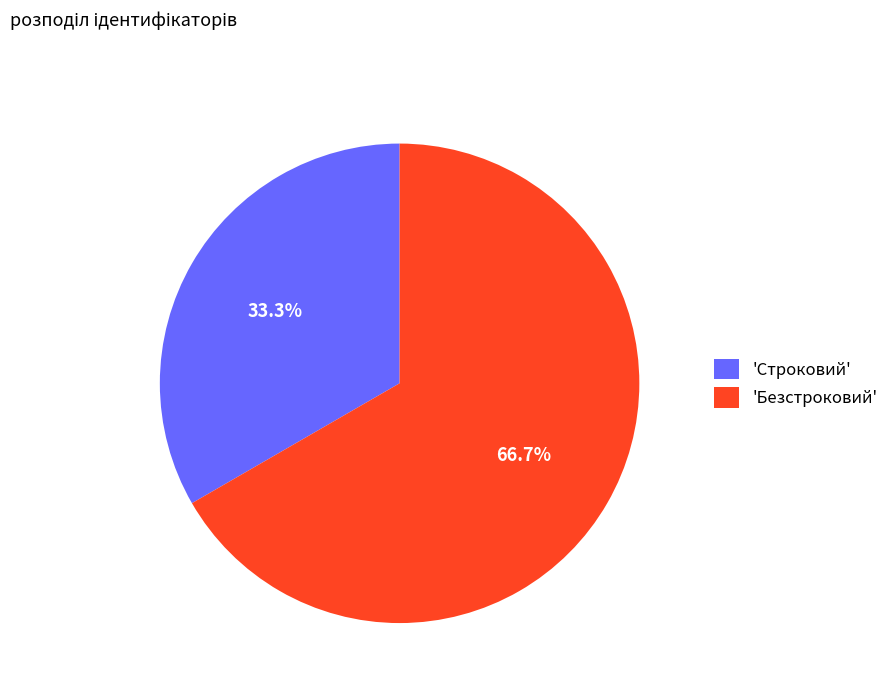

Do 'Безстроковий' and 'Строковий' together represent more than half of the pie?

Yes